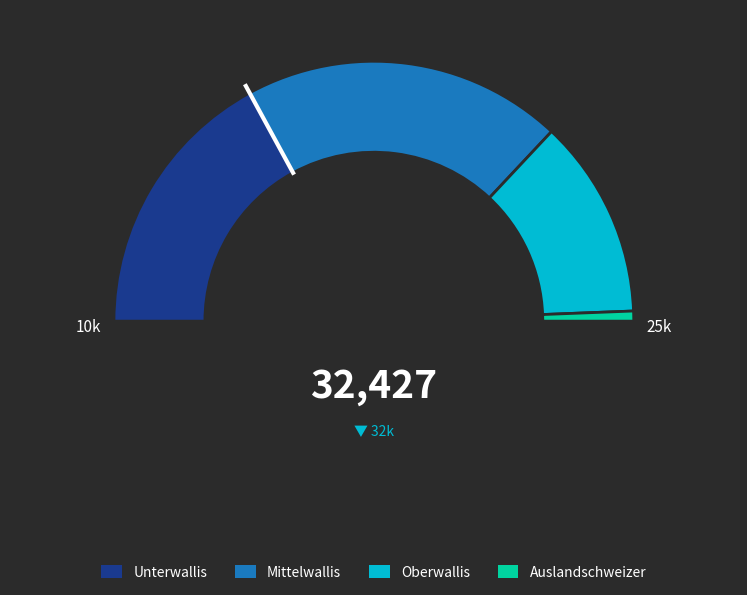

What is the spread (max minus min) of values at Auslandschweizer?

910